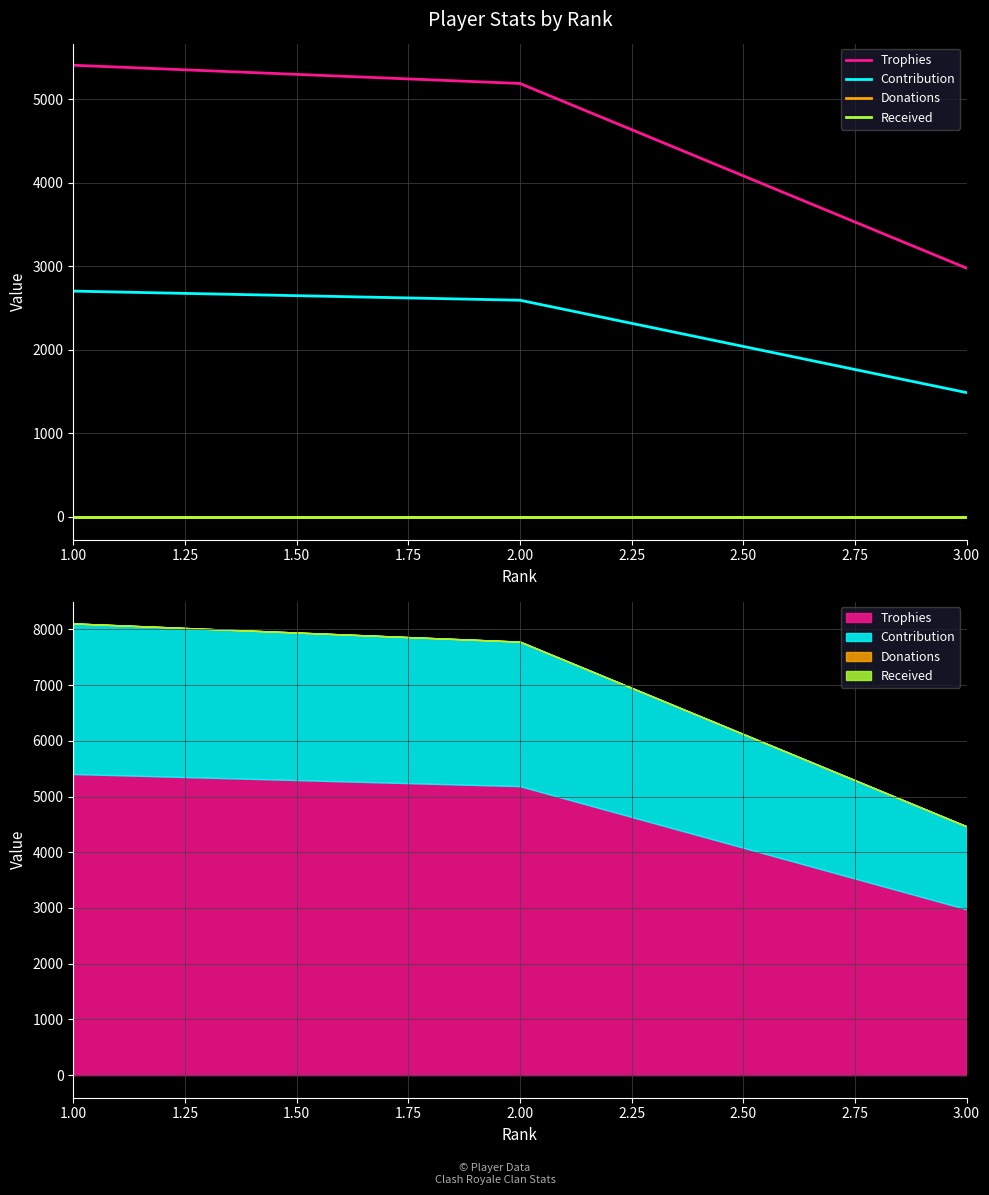

Which series has the largest total across all categories?

Trophies